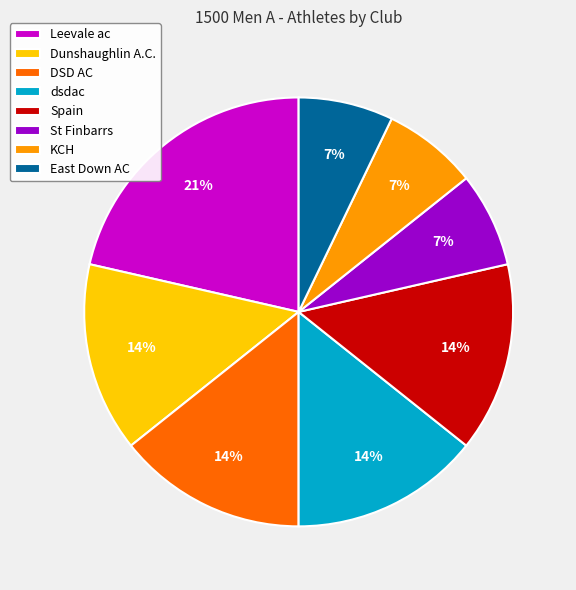

Which slice is the largest?

Leevale ac